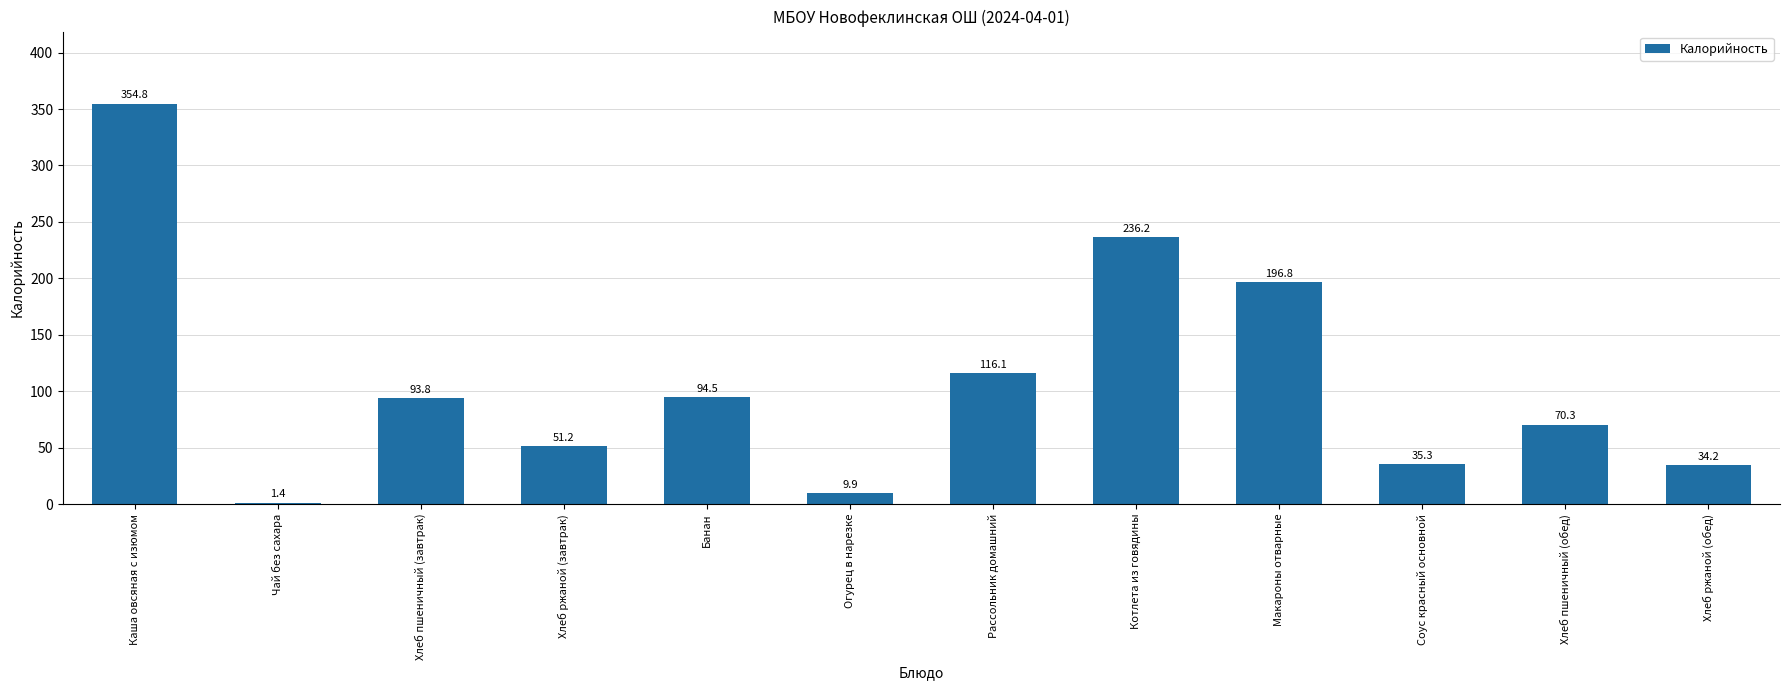

Between Хлеб ржаной (завтрак) and Хлеб пшеничный (обед), which is larger?

Хлеб пшеничный (обед)